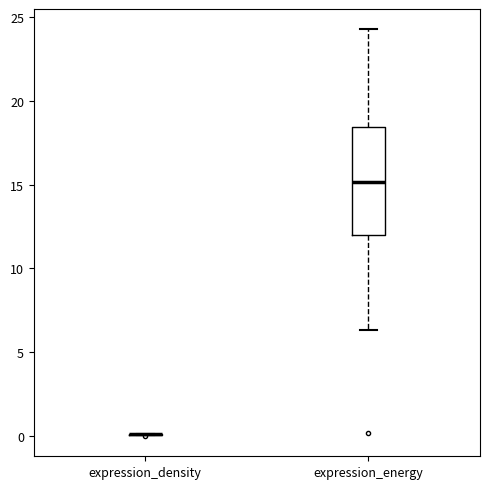

Reading left to right, read every box against the y-axis: the position of its median line, the range the box covers, and the ends of its whiskers. The values are not printed on the chart, so give them approximately, as read against the axis.

expression_density: box collapsed to a line at 0.0, whiskers 0.0 to 0.0
expression_energy: median 15.0, box 12.0 to 18.5, whiskers 6.5 to 24.5